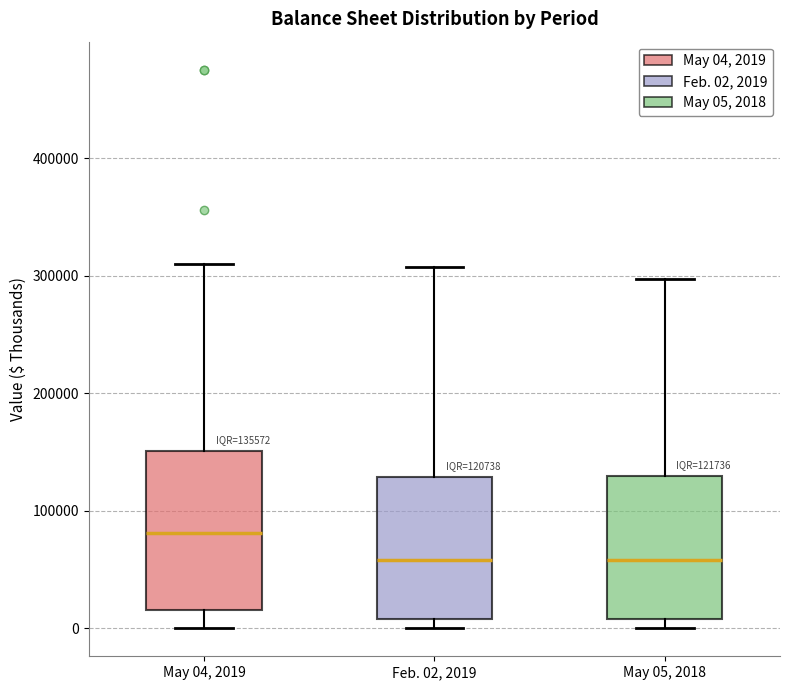

Which box is the tallest, from its lower edge to its upper edge?

May 04, 2019